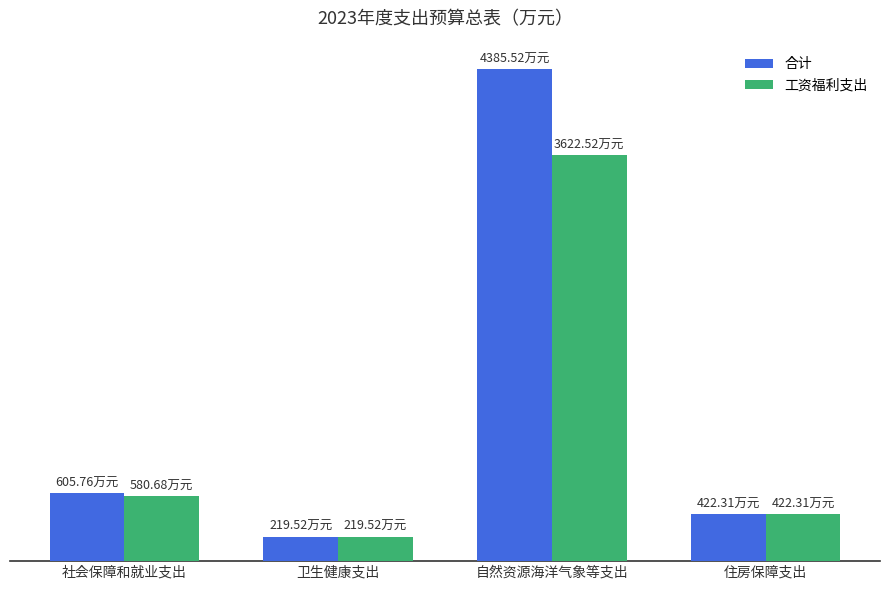

Which category has the highest value in the 合计 series?

自然资源海洋气象等支出